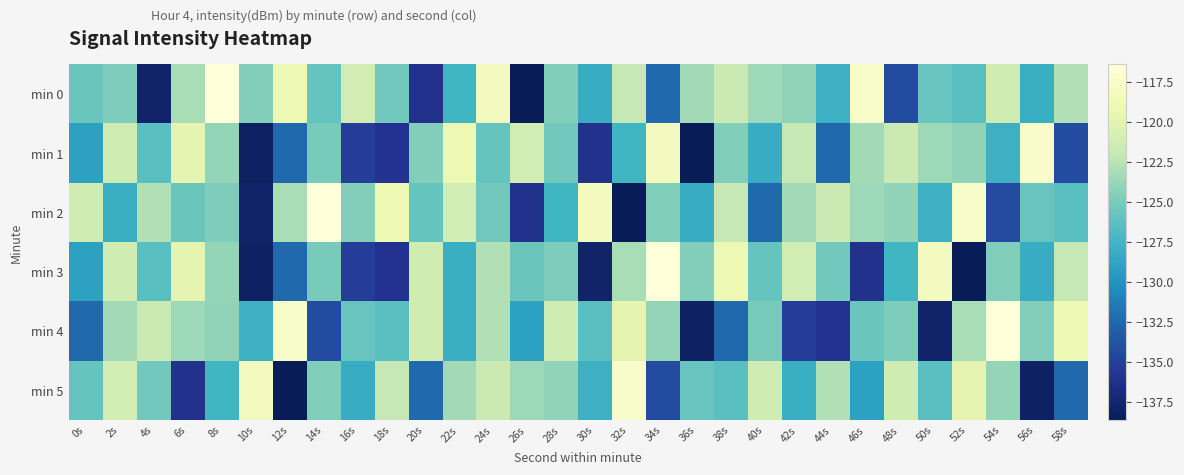

Between 40s and 44s, which series saw the biggest shift?

min 4